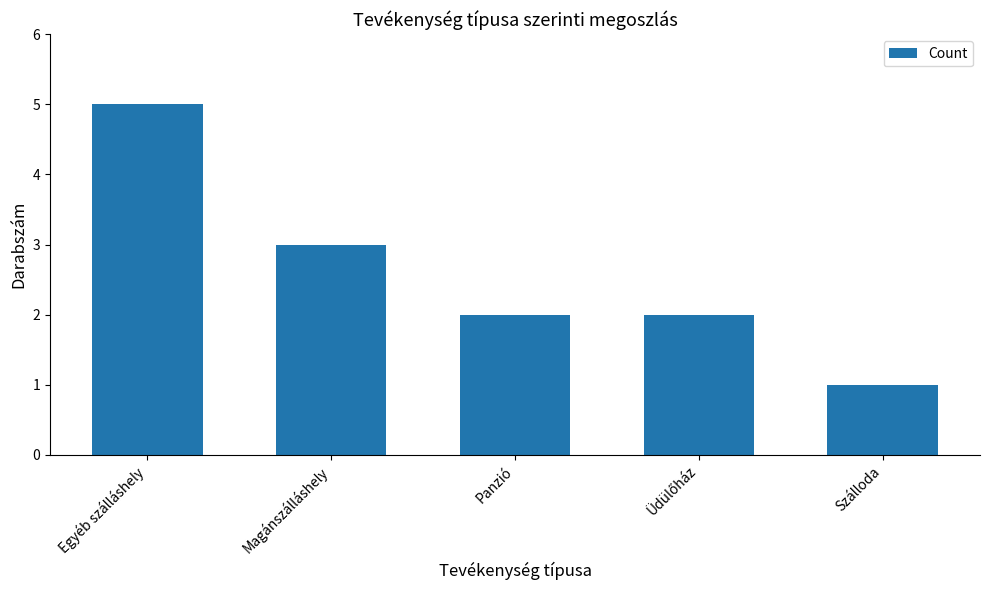

Reading left to right, transcribe all the data shown in this chart.

5	3	2	2	1